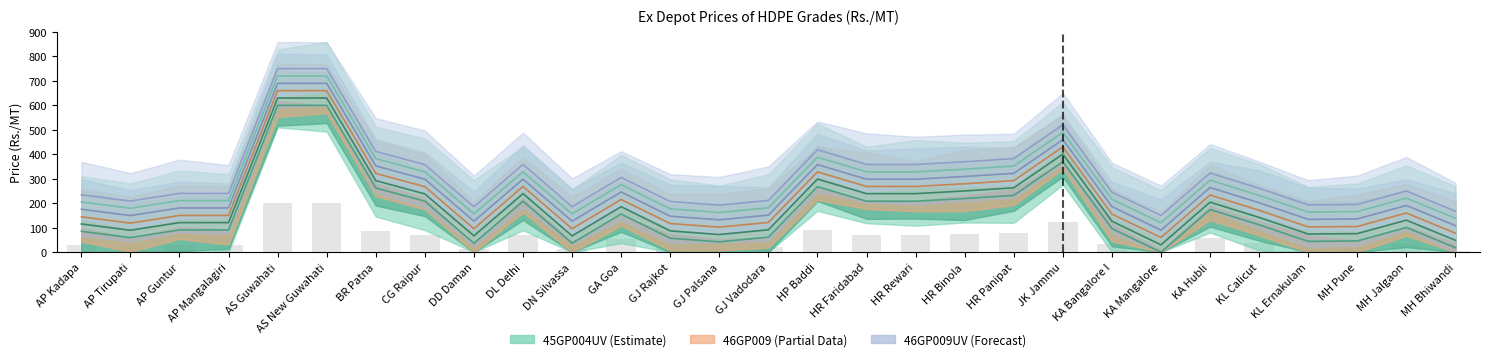

What is the label of the 9th bar from the left?

DD Daman